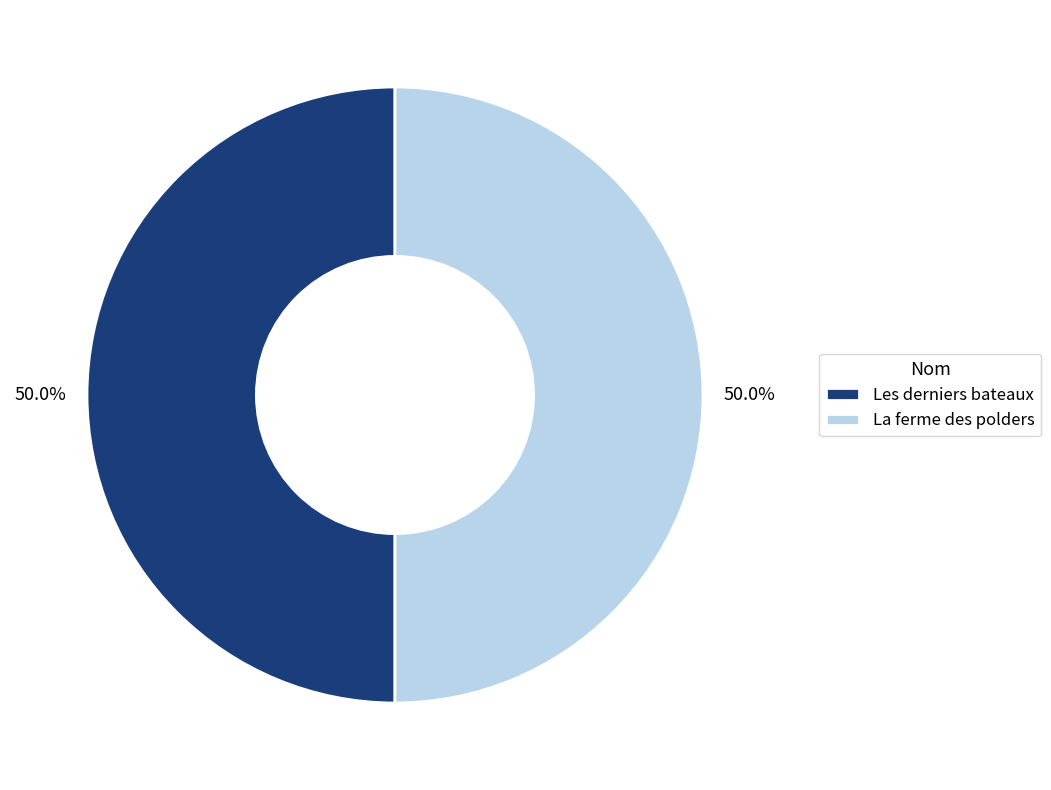

Count the number of slices in the pie.

2